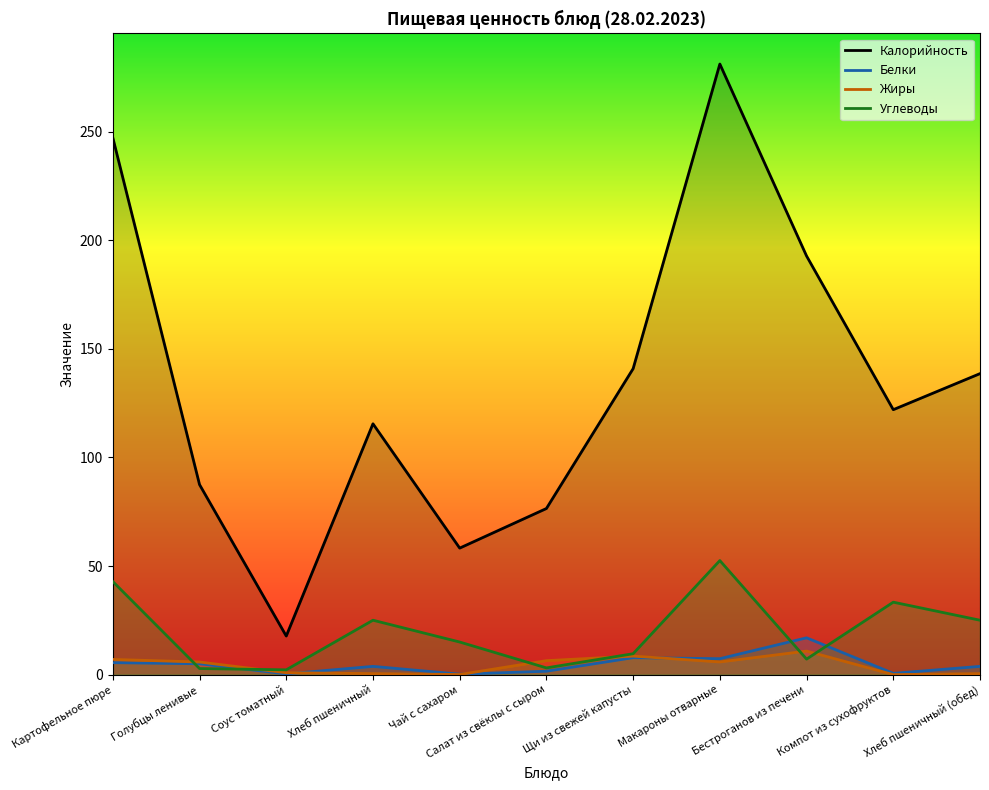

Count the number of categories in the chart.

11